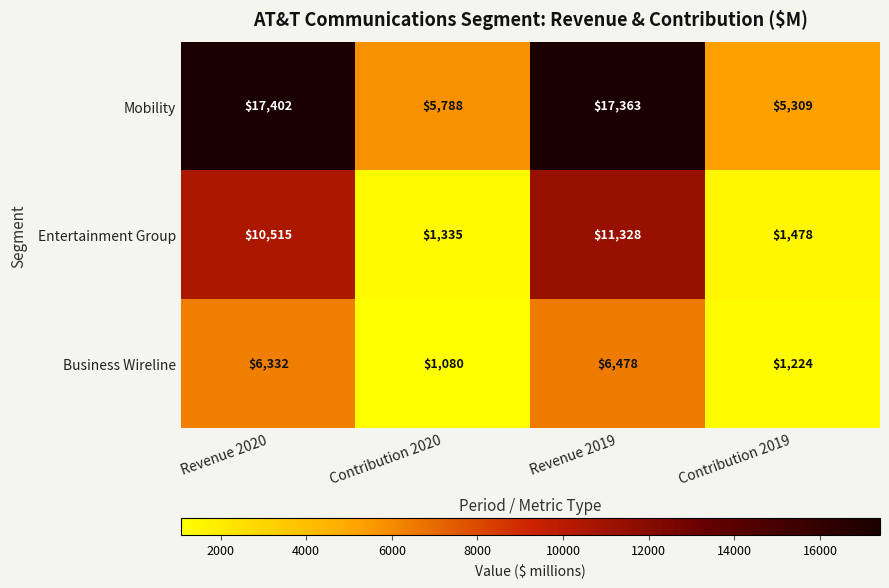

Reading left to right, what are all the values shown in this chart?

Mobility: 17402	5788	17363	5309
Entertainment Group: 10515	1335	11328	1478
Business Wireline: 6332	1080	6478	1224